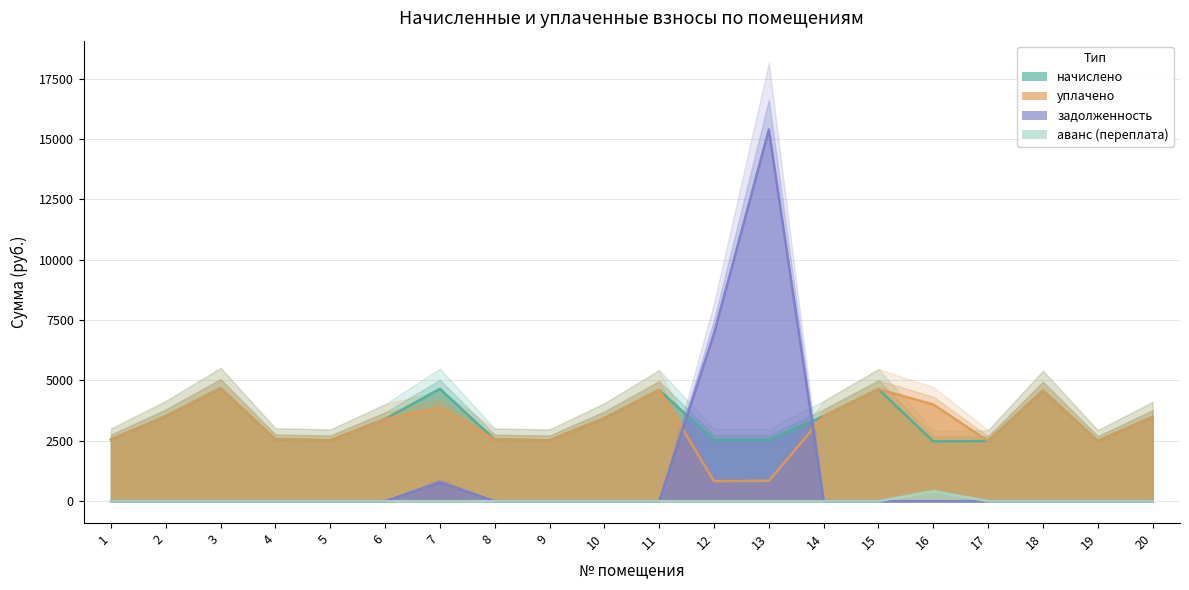

Does the chart display data point markers on the line(s)?

No